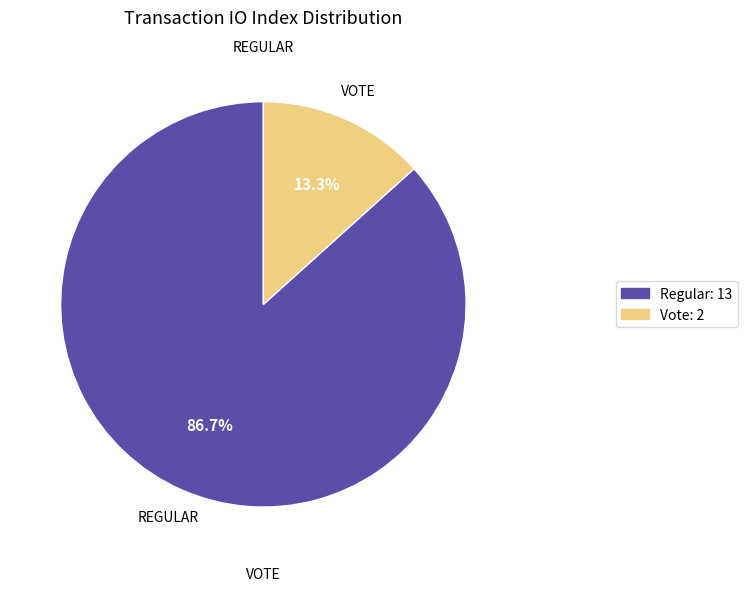

Is there any slice that represents more than half of the pie?

Yes